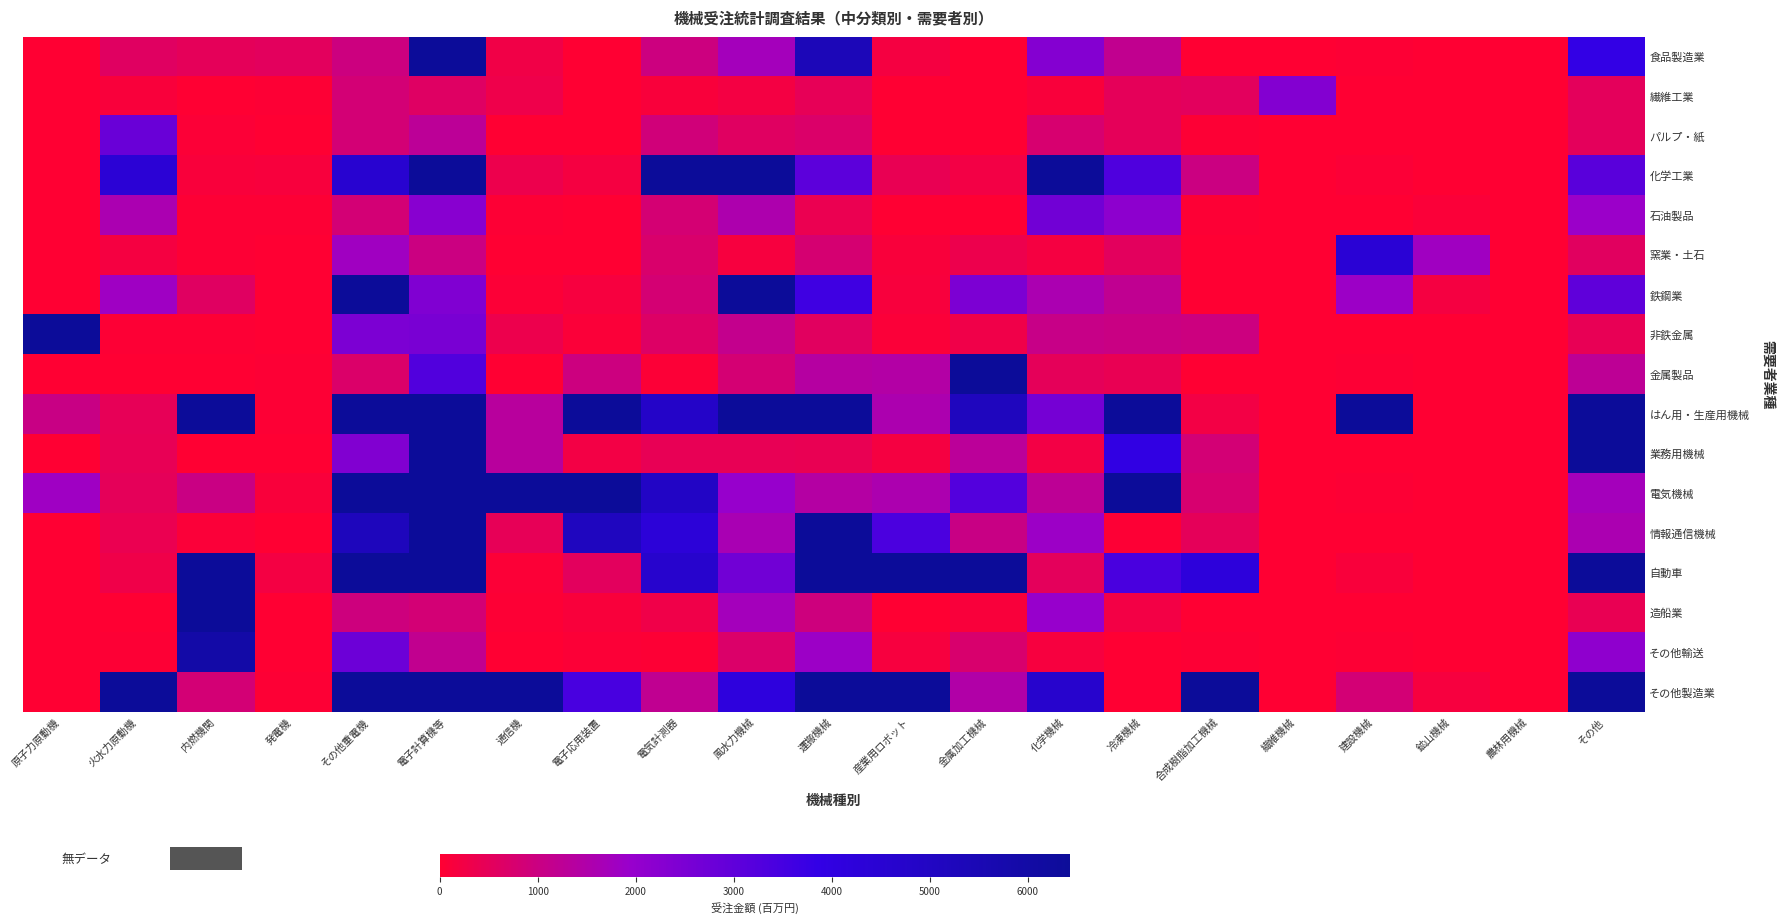

What is the total value across all series at 電子応用装置?

35162